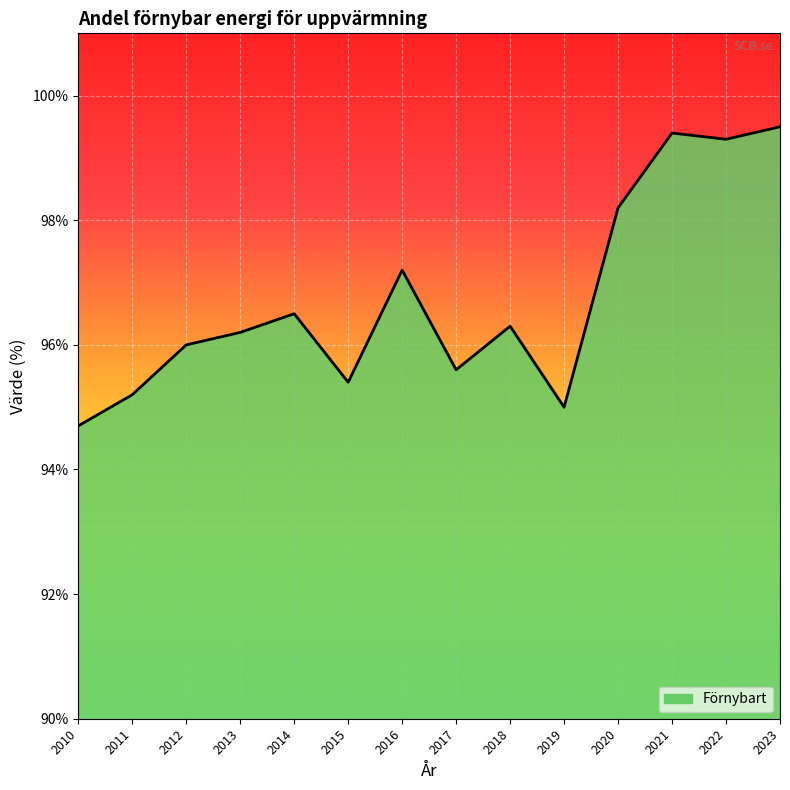

True or false: the data shows 37.2 at 2014.

False